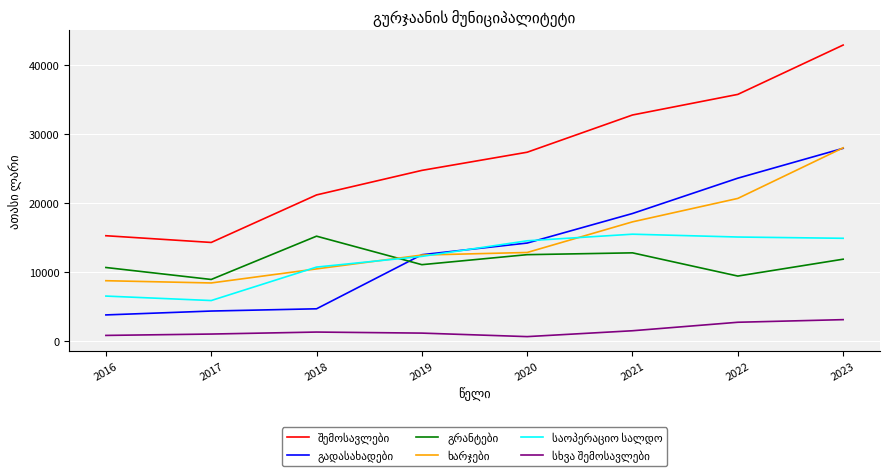

What is the total value across all series at 2018?

63594.4